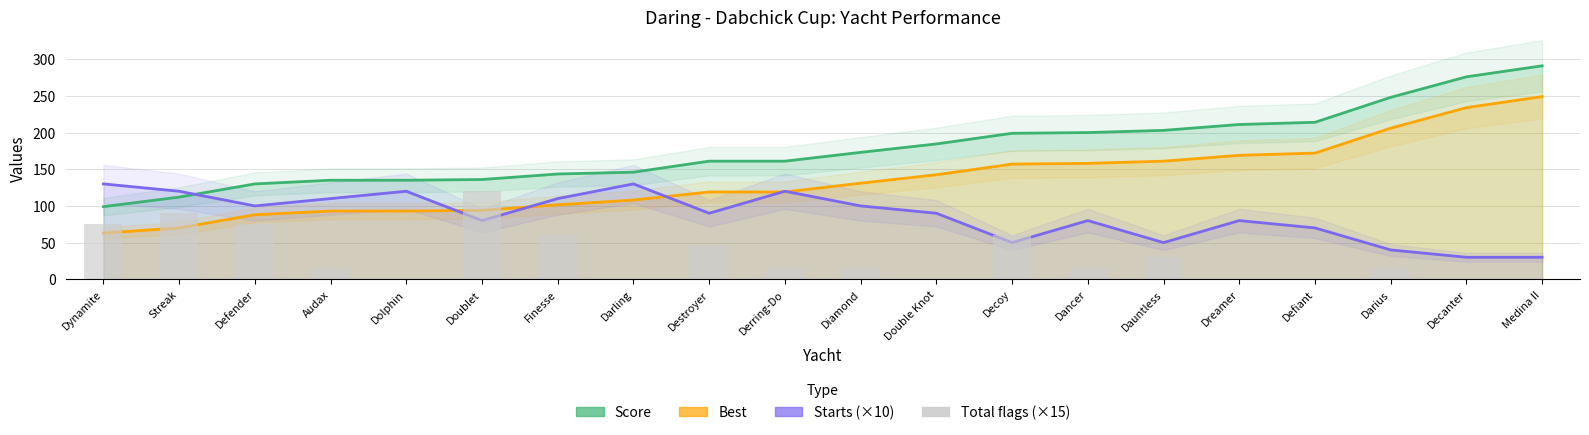

Reading left to right, extract all data points from this chart.

Score: Dynamite=99.0	Streak=112.0	Defender=130.0	Audax=135.0	Dolphin=135.0	Doublet=136.0	Finesse=143.5	Darling=146.0	Destroyer=161.0	Derring-Do=161.0	Diamond=173.0	Double Knot=184.5	Decoy=199.0	Dancer=200.0	Dauntless=203.0	Dreamer=211.0	Defiant=214.0	Darius=248.0	Decanter=276.0	Medina II=291.0
Best: Dynamite=63.0	Streak=70.0	Defender=88.0	Audax=93.0	Dolphin=93.0	Doublet=94.0	Finesse=101.5	Darling=108.0	Destroyer=119.0	Derring-Do=119.0	Diamond=131.0	Double Knot=142.5	Decoy=157.0	Dancer=158.0	Dauntless=161.0	Dreamer=169.0	Defiant=172.0	Darius=206.0	Decanter=234.0	Medina II=249.0
Starts (×10): Dynamite=130.0	Streak=120.0	Defender=100.0	Audax=110.0	Dolphin=120.0	Doublet=80.0	Finesse=110.0	Darling=130.0	Destroyer=90.0	Derring-Do=120.0	Diamond=100.0	Double Knot=90.0	Decoy=50.0	Dancer=80.0	Dauntless=50.0	Dreamer=80.0	Defiant=70.0	Darius=40.0	Decanter=30.0	Medina II=30.0
Total flags (×15): Dynamite=75.0	Streak=90.0	Defender=75.0	Audax=15.0	Dolphin=0.0	Doublet=120.0	Finesse=60.0	Darling=0.0	Destroyer=45.0	Derring-Do=15.0	Diamond=15.0	Double Knot=0.0	Decoy=60.0	Dancer=15.0	Dauntless=30.0	Dreamer=0.0	Defiant=0.0	Darius=15.0	Decanter=0.0	Medina II=0.0